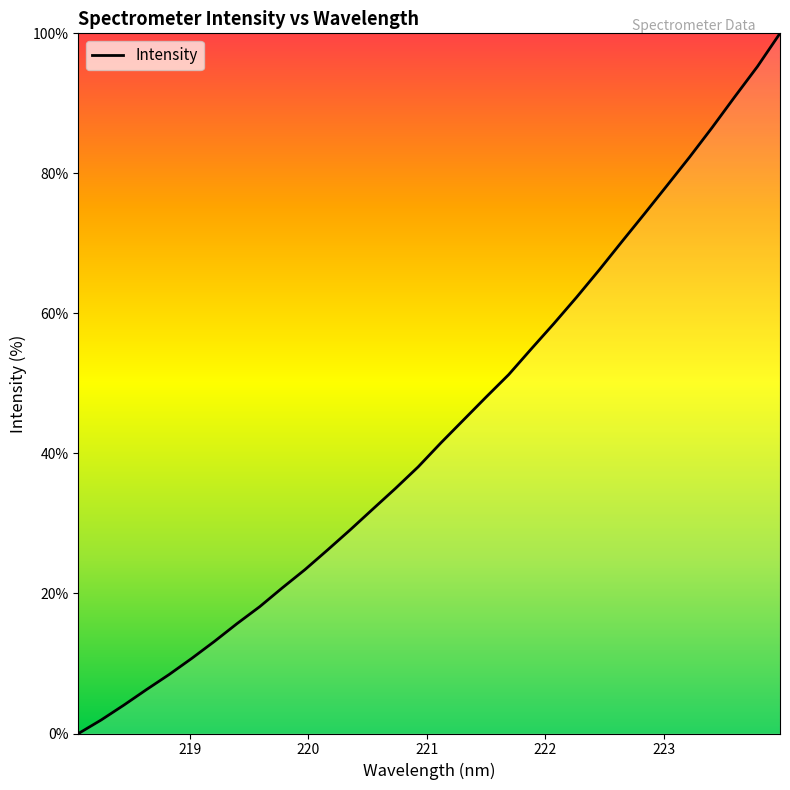

What is the difference between the maximum and minimum values?

100.0